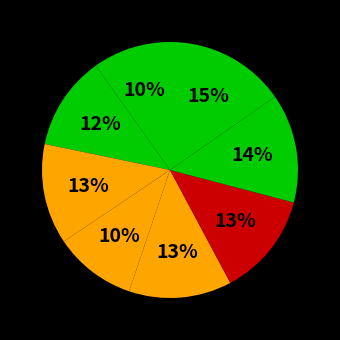

How many segments does this pie chart have?

8